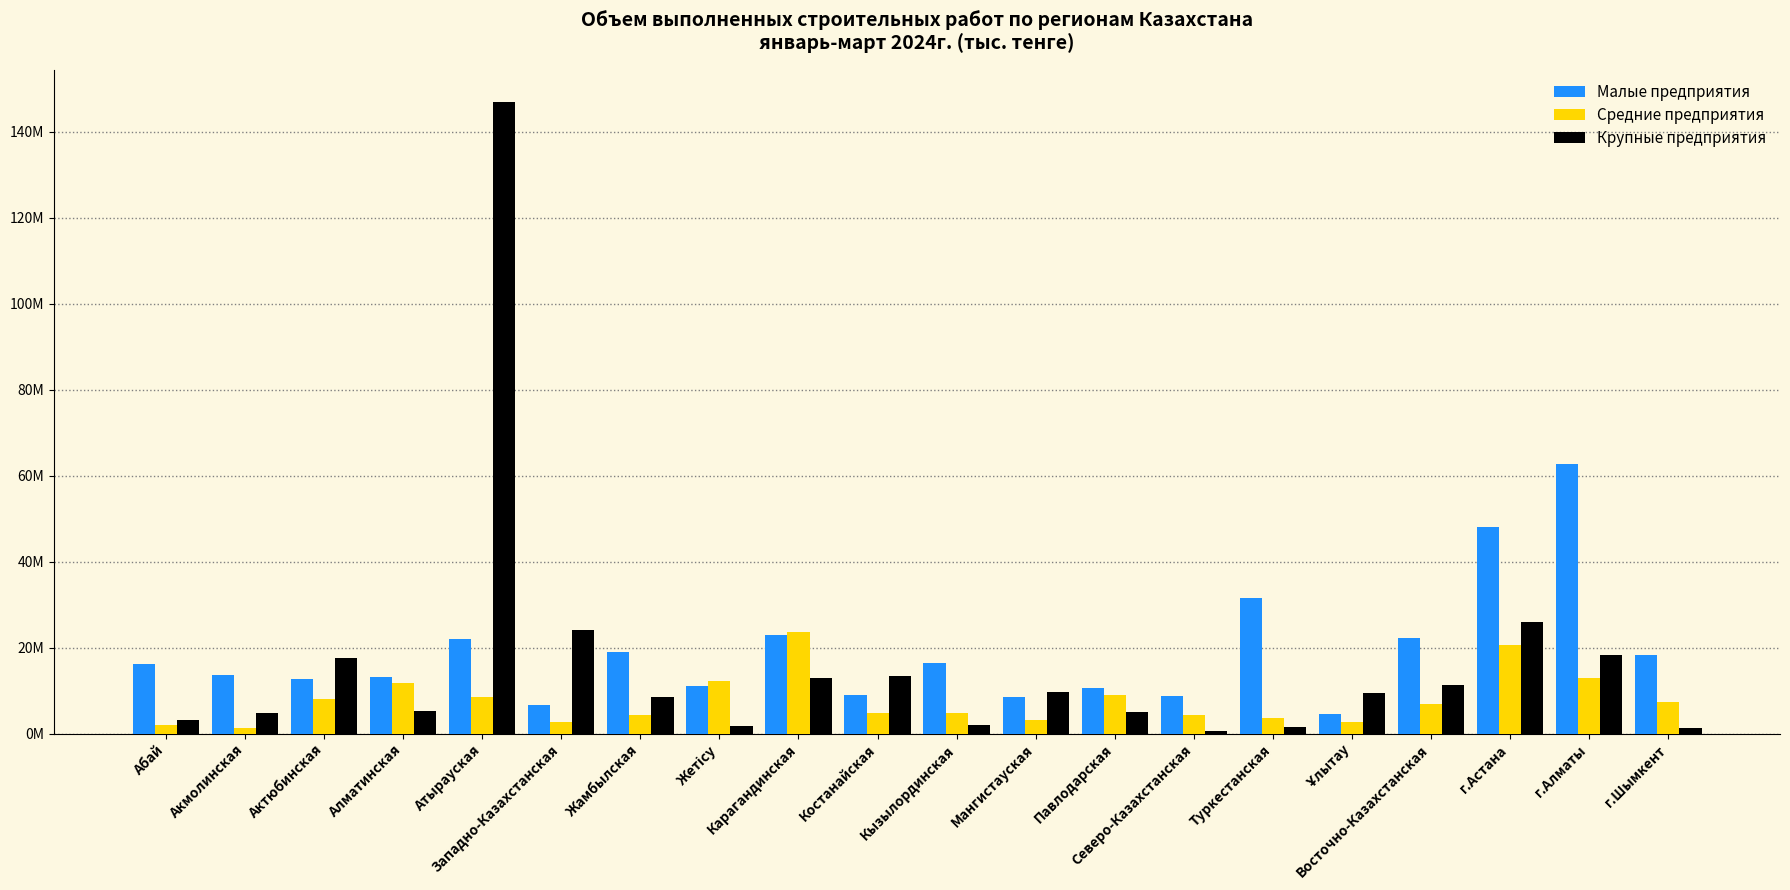

What position from the right is г.Алматы?

2